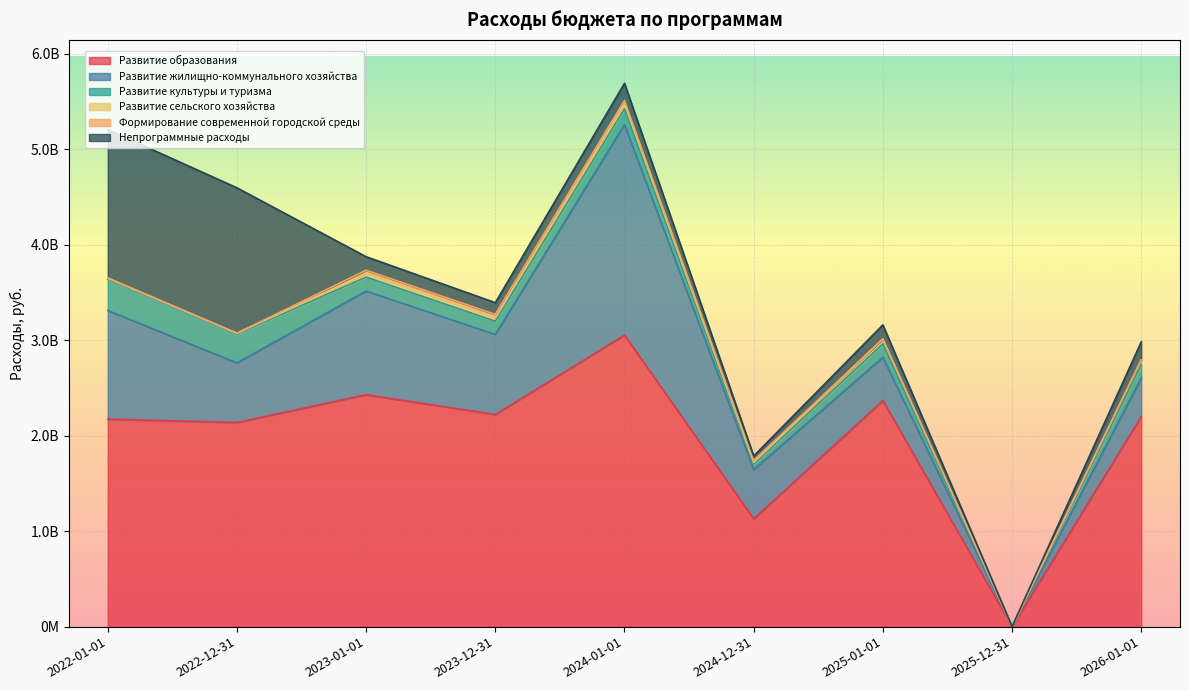

At how many categories does at least one series exceed 234773736?

8